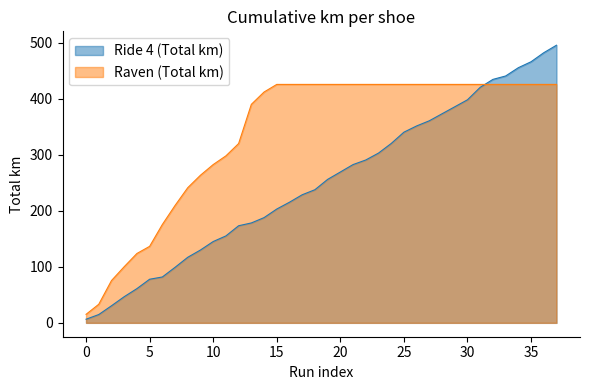

At which category is the sum across all series the highest?

37